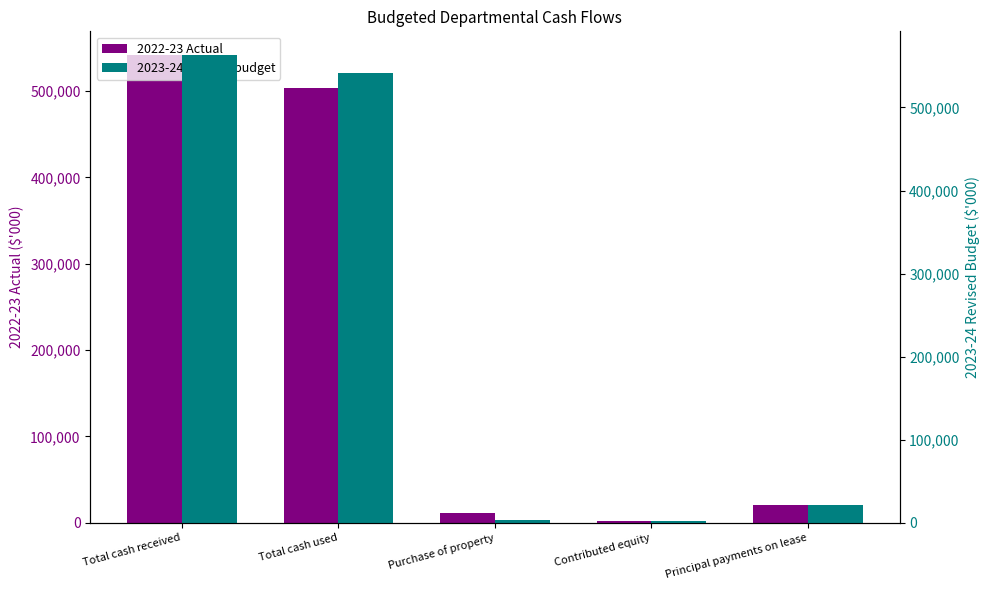

How many bars are there in total?

10